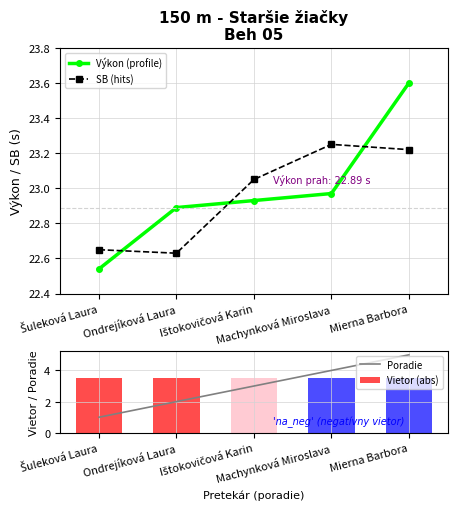

At which category is the sum across all series the highest?

Mierna Barbora